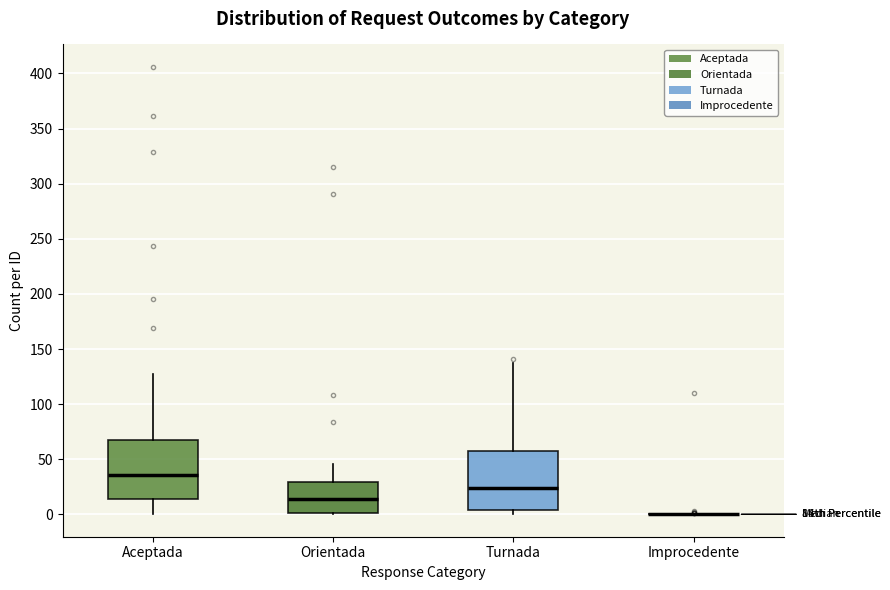

Reading left to right, transcribe this box plot: for each box, give where its median line is, the range the box spans, and where its two whiskers end, as read against the y-axis. The values are not printed on the chart, so give them approximately, as read against the axis.

Aceptada: median 35, box 15 to 70, whiskers 0 to 125
Orientada: median 15, box 0 to 30, whiskers 0 to 45
Turnada: median 25, box 5 to 60, whiskers 0 to 135
Improcedente: box collapsed to a line at 0, whiskers 0 to 0